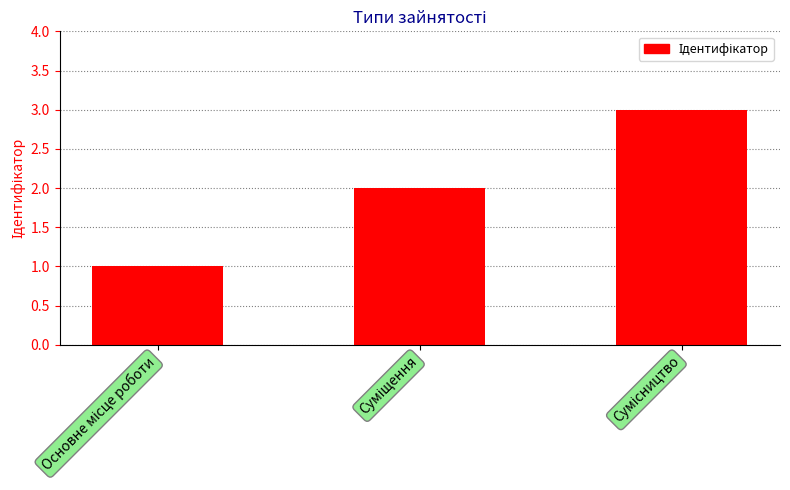

What is the value of the 2nd bar from the left?

2